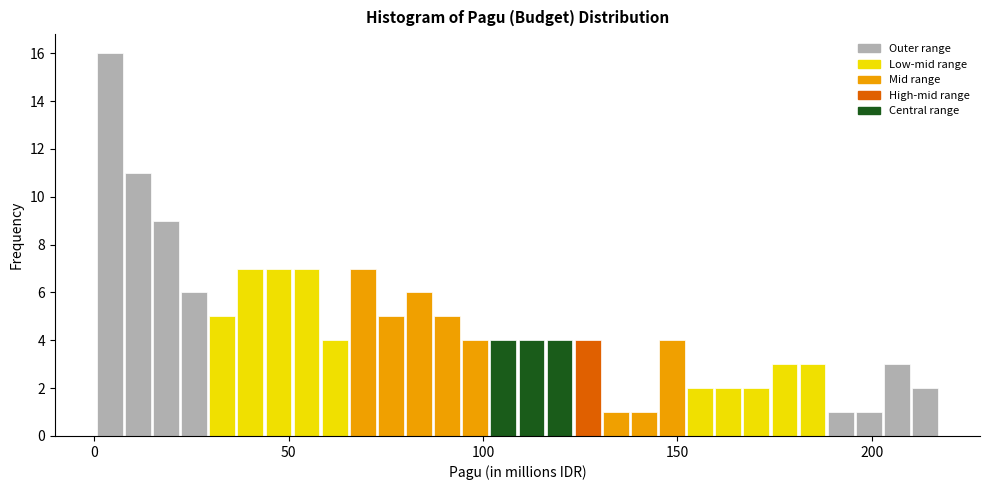

Read against the x-axis, roughly where is the centre of the tallest bar?

5